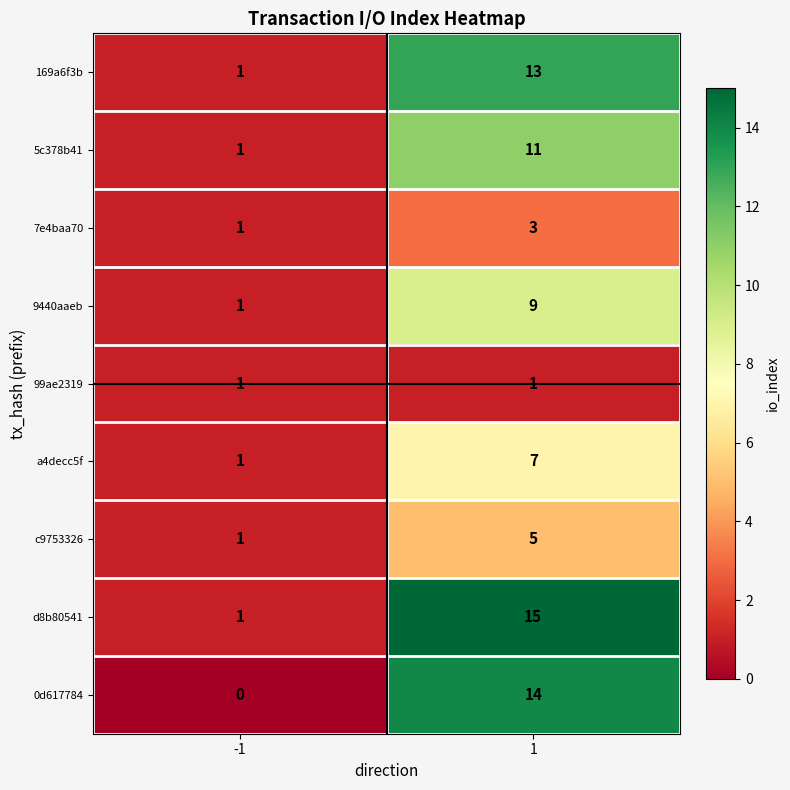

What is the sum of all 5c378b41 values?

12